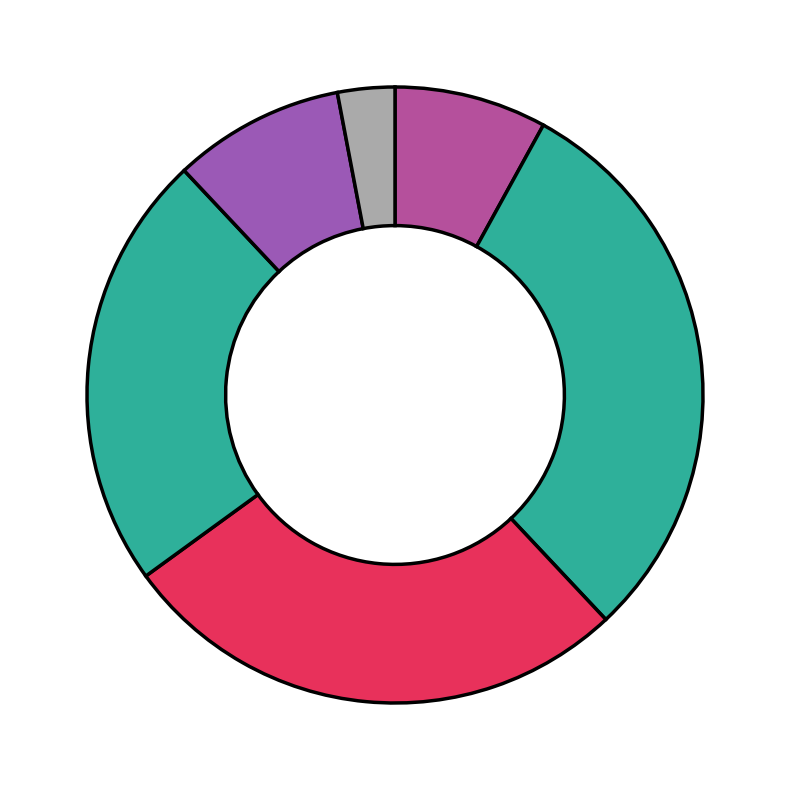

Count the number of slices in the pie.

6